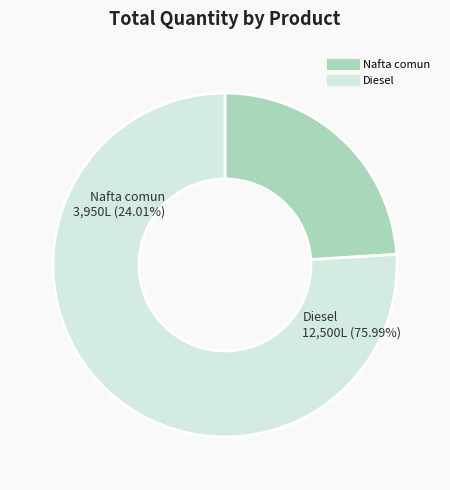

Which slice is the smallest?

Nafta comun